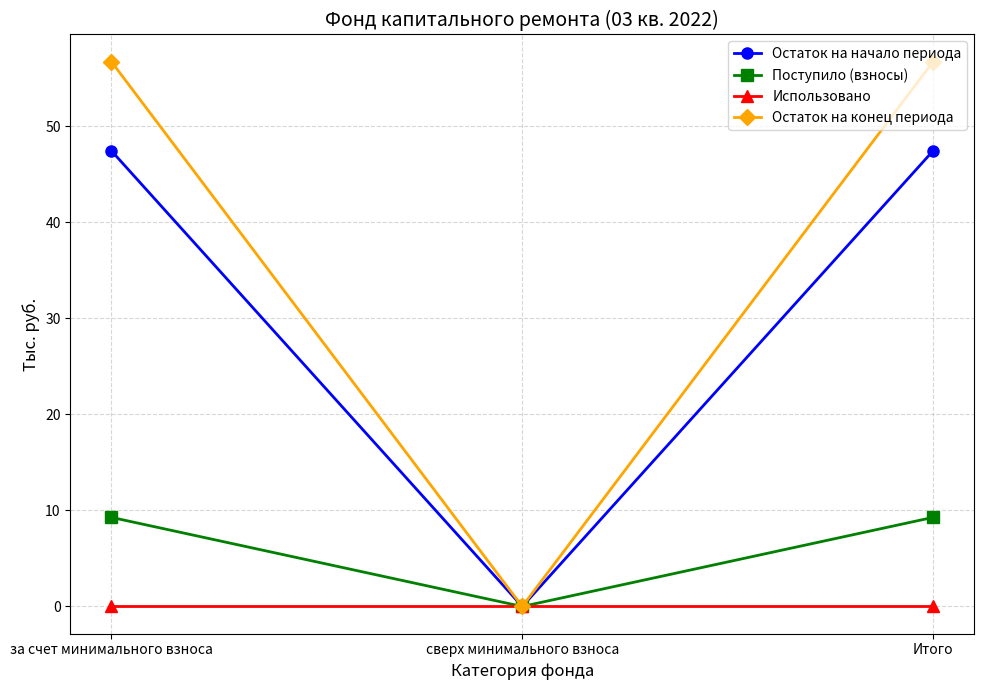

Rank the series by their average value, from highest to lowest.

Остаток на конец периода, Остаток на начало периода, Поступило (взносы), Использовано